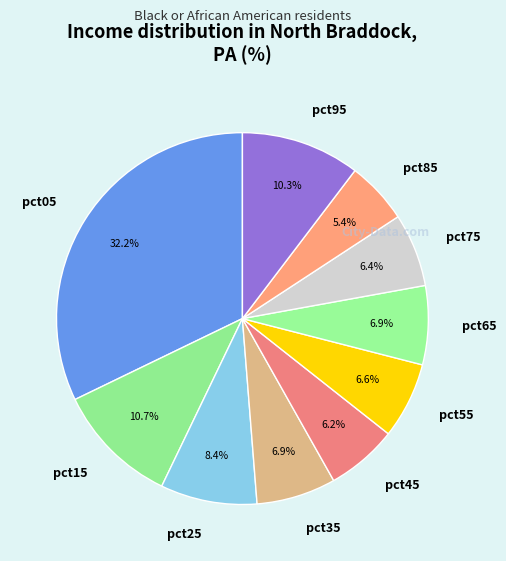

Is pct65 the majority of the pie?

No